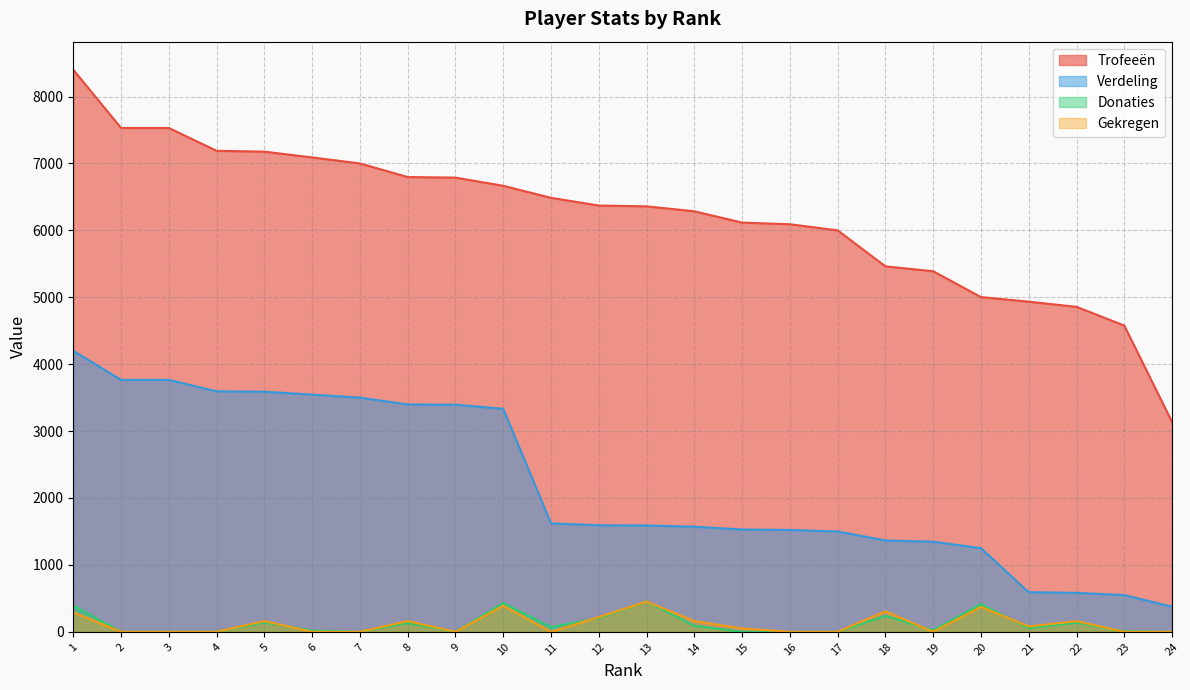

How many lines are shown in the chart?

4